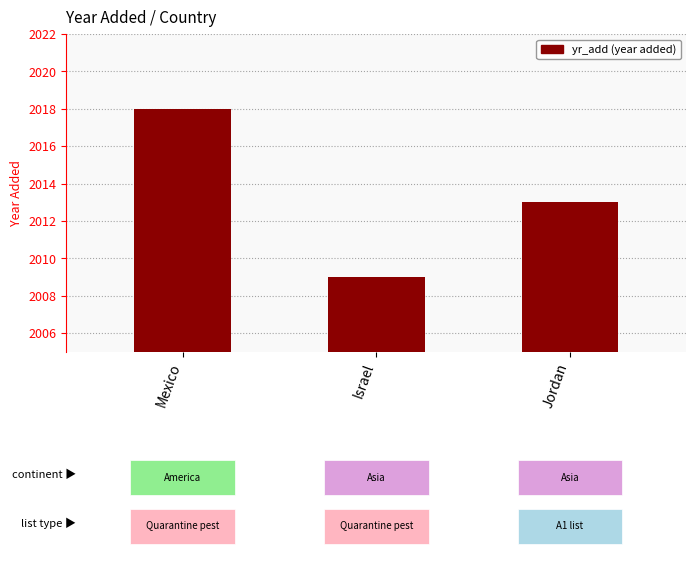

What is the label of the 3rd bar from the left?

Jordan